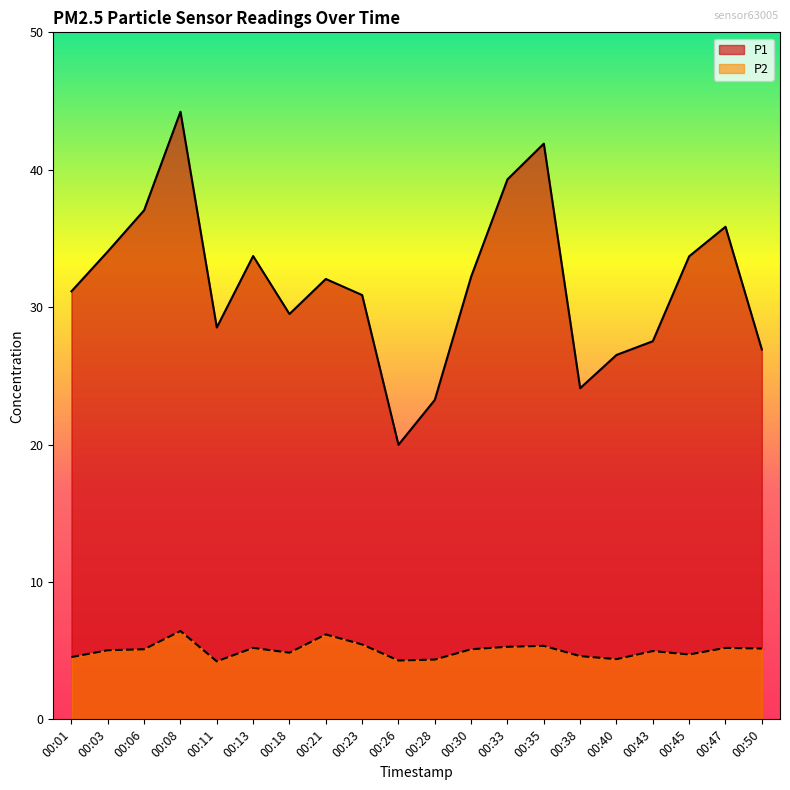

What is the value of the P1 point at the 6th from the left?

33.7